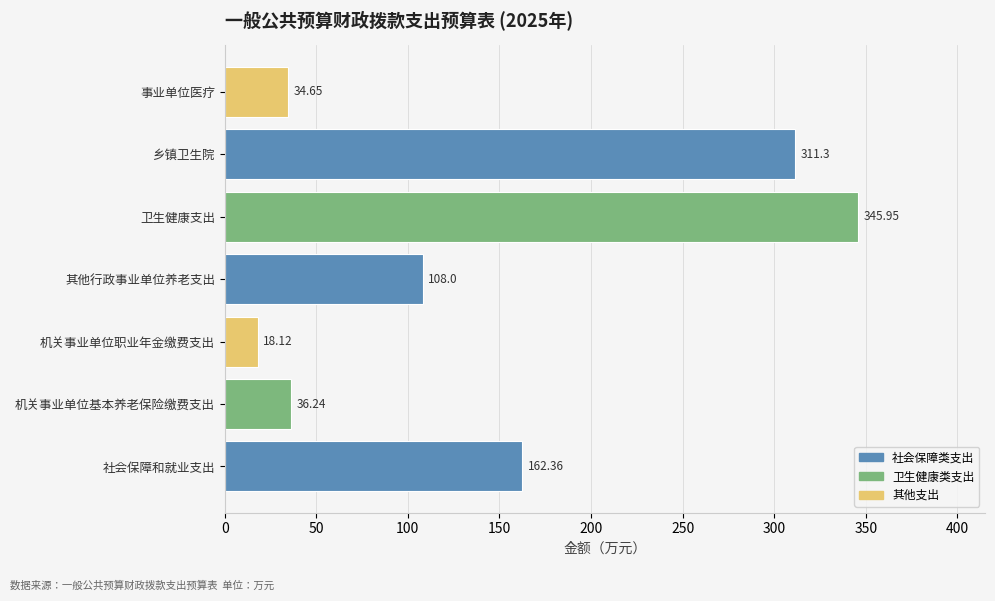

At which label is the value closest to 182?

社会保障和就业支出